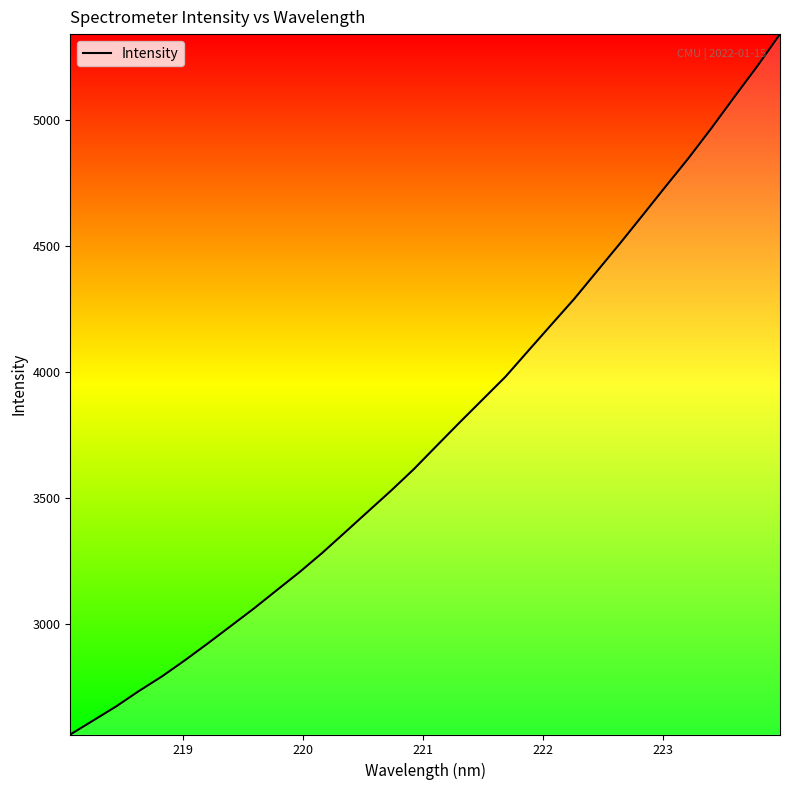

Reading left to right, what are all the values shown in this chart?

2561.1	2616.6	2672.5	2733.9	2791.5	2855.4	2922.3	2991.1	3060.1	3132.7	3204.9	3281.8	3363.7	3446.2	3528.3	3614.0	3706.9	3799.2	3889.8	3980.4	4083.7	4186.5	4288.7	4398.7	4508.6	4621.4	4735.1	4847.3	4966.1	5089.6	5211.2	5339.4